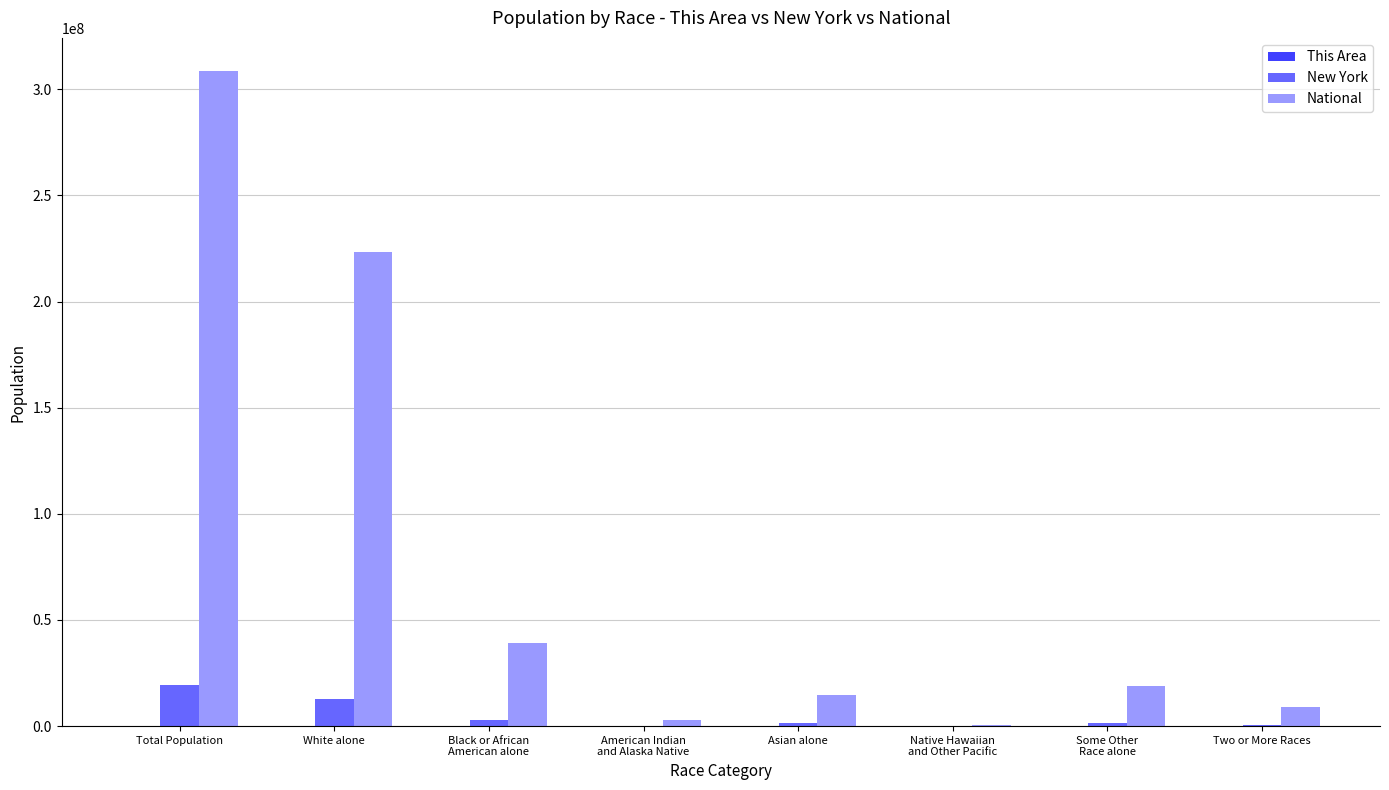

What is the sum of all National values?

617491076